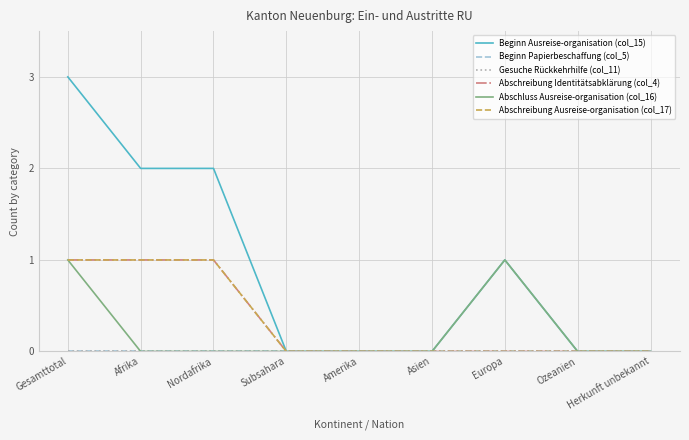

Where is Abschreibung Identitätsabklärung (col_4) nearest to the value 0?

Subsahara